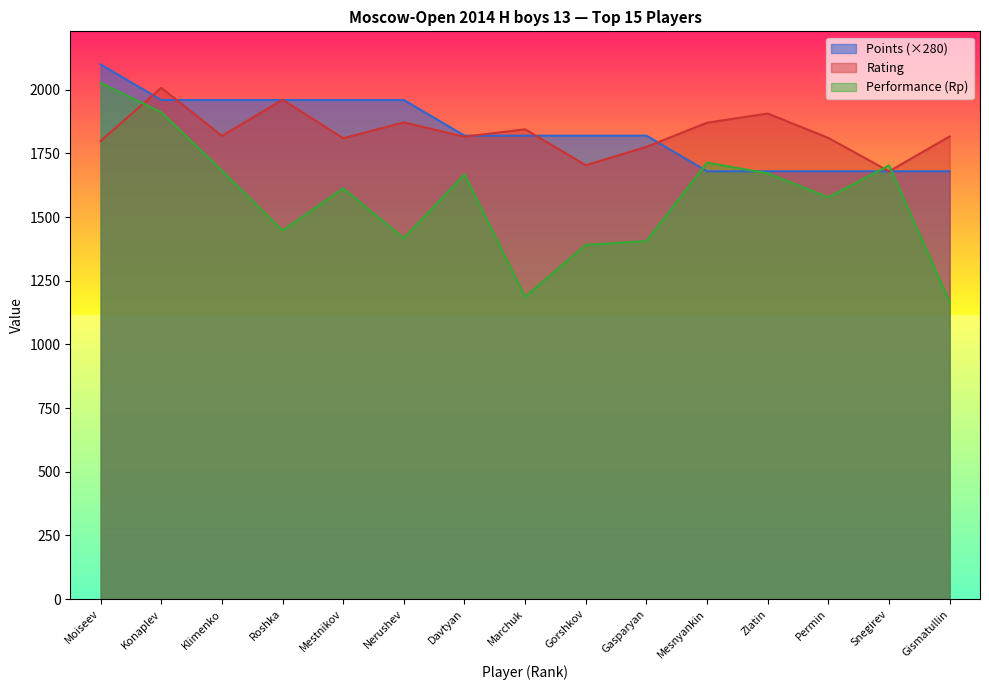

At which category is the sum across all series the highest?

Moiseev